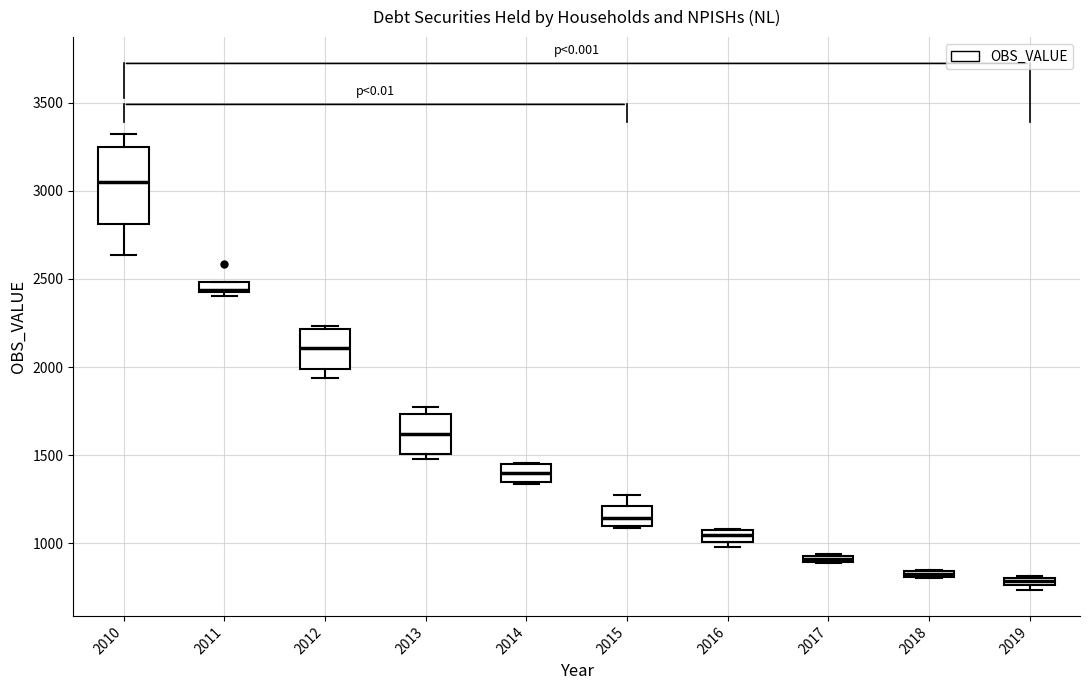

Which box's median line is the highest?

2010